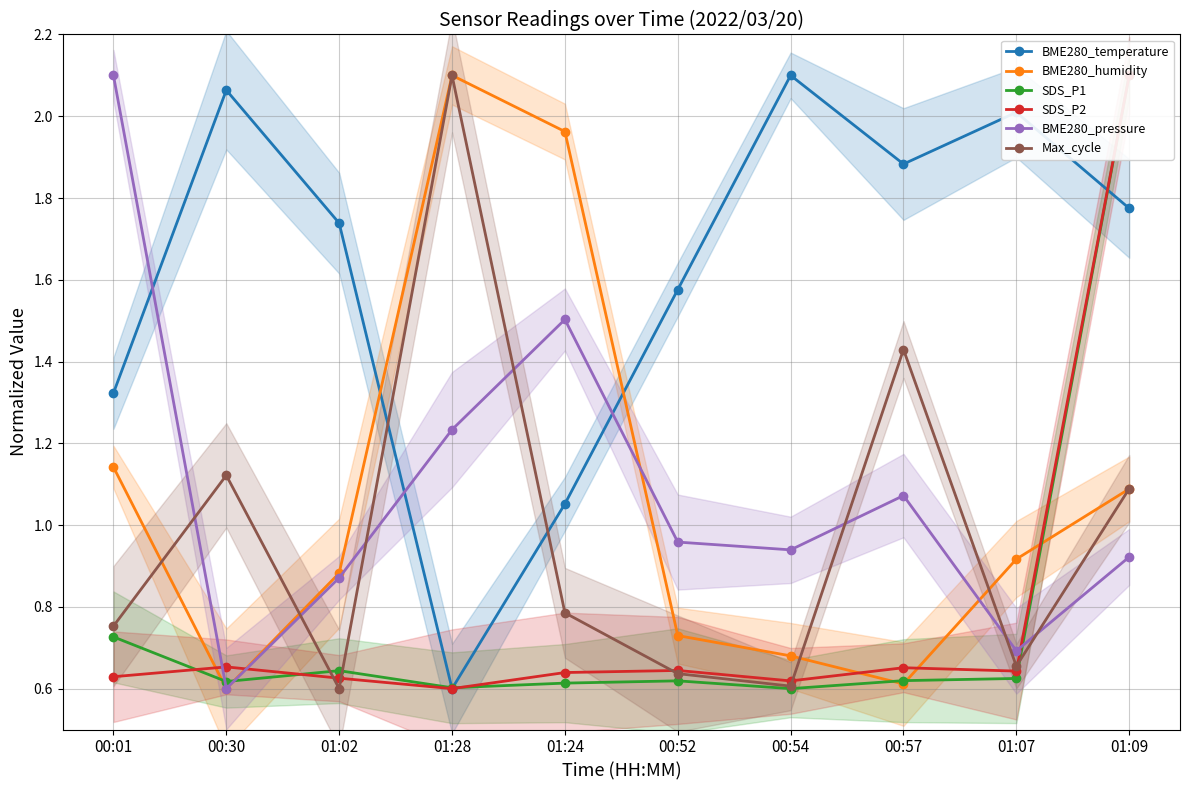

At which label is BME280_temperature closest to 1?

01:24